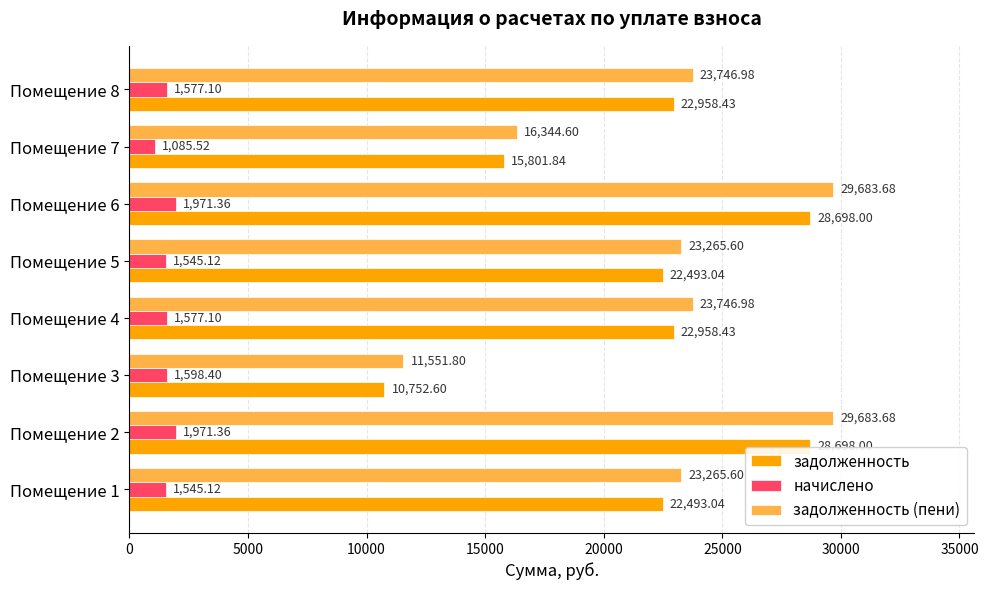

Which series has the largest total across all categories?

задолженность (пени)